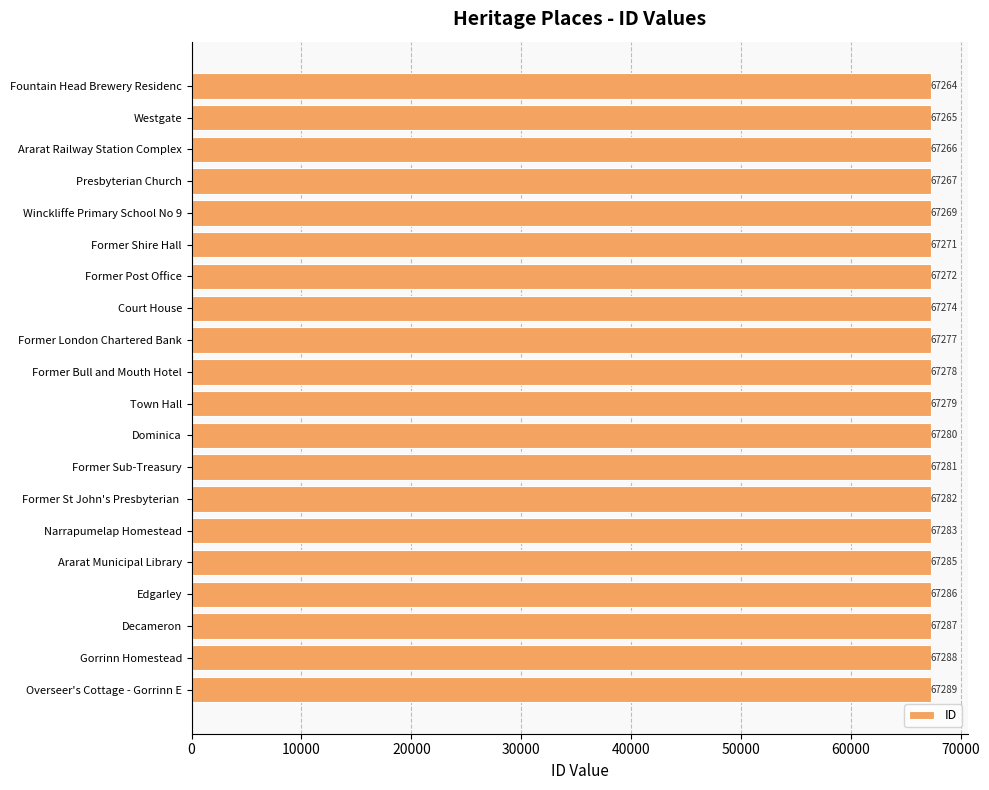

Rank the categories by value from highest to lowest.

Overseer's Cottage - Gorrinn E, Gorrinn Homestead, Decameron, Edgarley, Ararat Municipal Library, Narrapumelap Homestead, Former St John's Presbyterian , Former Sub-Treasury, Dominica, Town Hall, Former Bull and Mouth Hotel, Former London Chartered Bank, Court House, Former Post Office, Former Shire Hall, Winckliffe Primary School No 9, Presbyterian Church, Ararat Railway Station Complex, Westgate, Fountain Head Brewery Residenc